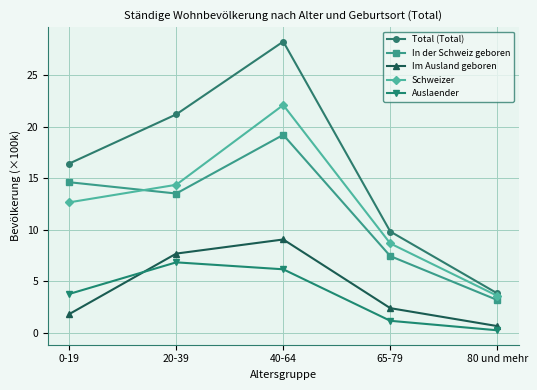

Count the number of data series in this chart.

5